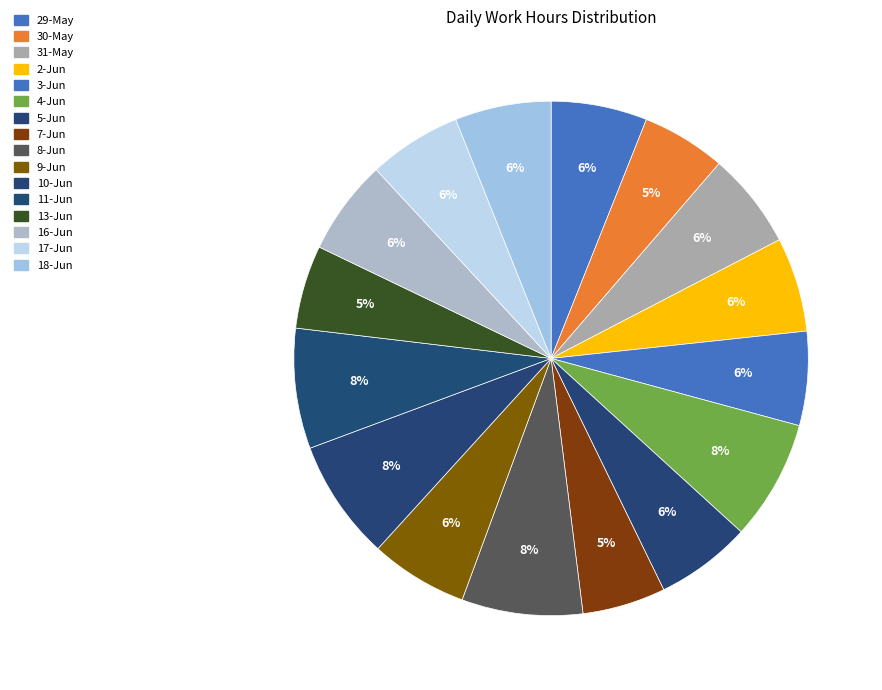

How many segments does this pie chart have?

16